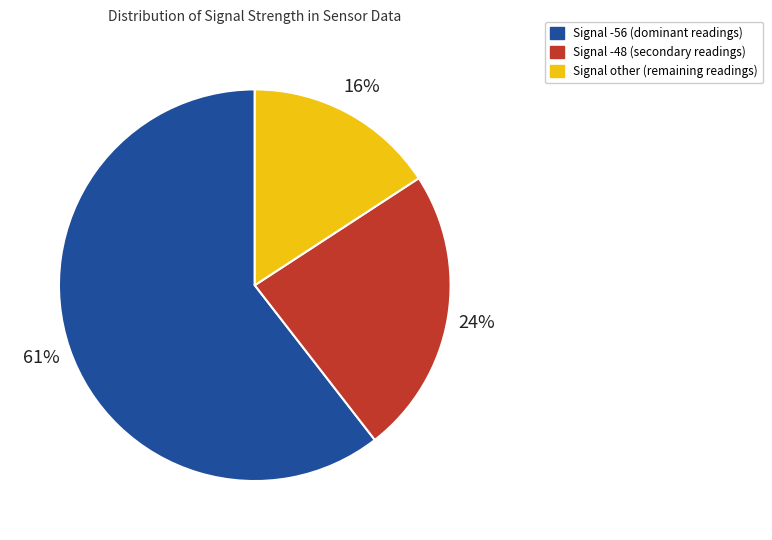

Is there any slice that represents more than half of the pie?

Yes